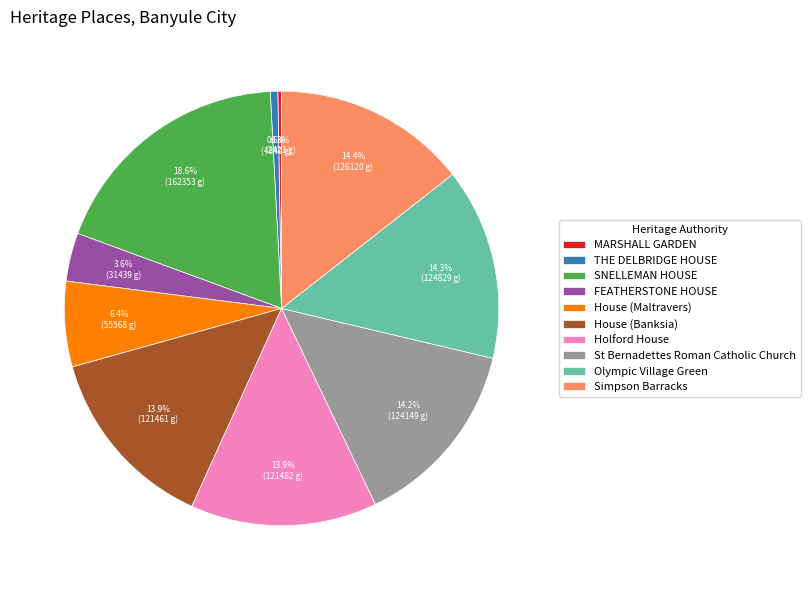

To the nearest percent, what is the difference between the House (Maltravers) and SNELLEMAN HOUSE slice percentages?

12%